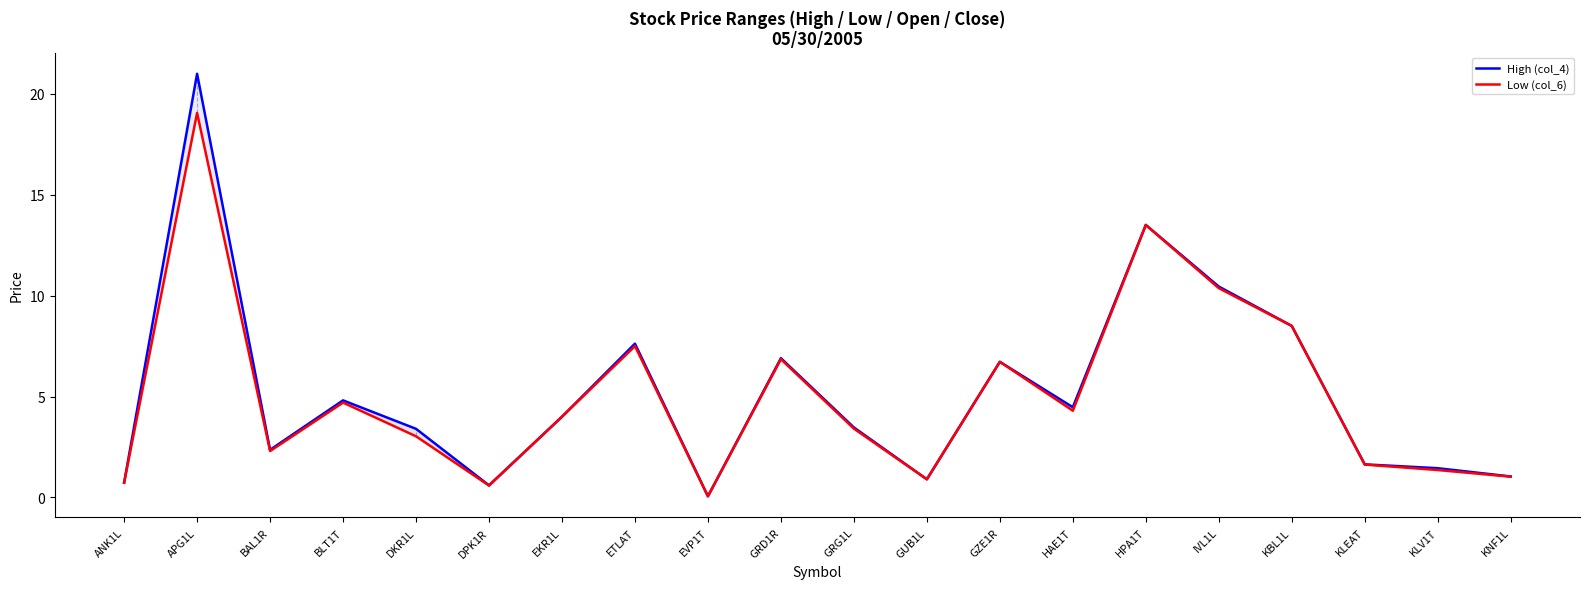

True or false: High (col_4) and Low (col_6) intersect in this chart.

False